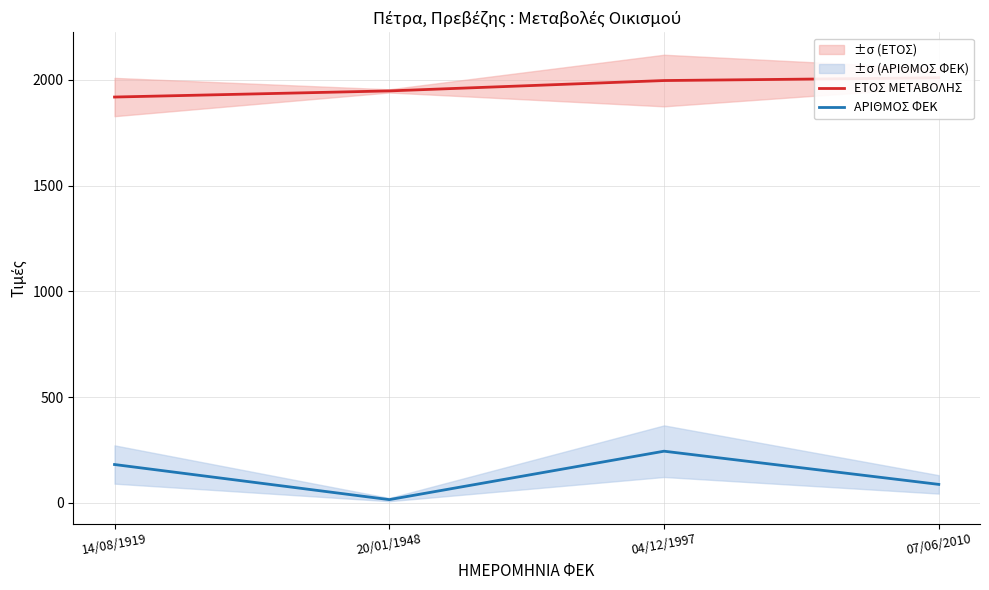

Where is ΕΤΟΣ ΜΕΤΑΒΟΛΗΣ nearest to the value 1964?

20/01/1948